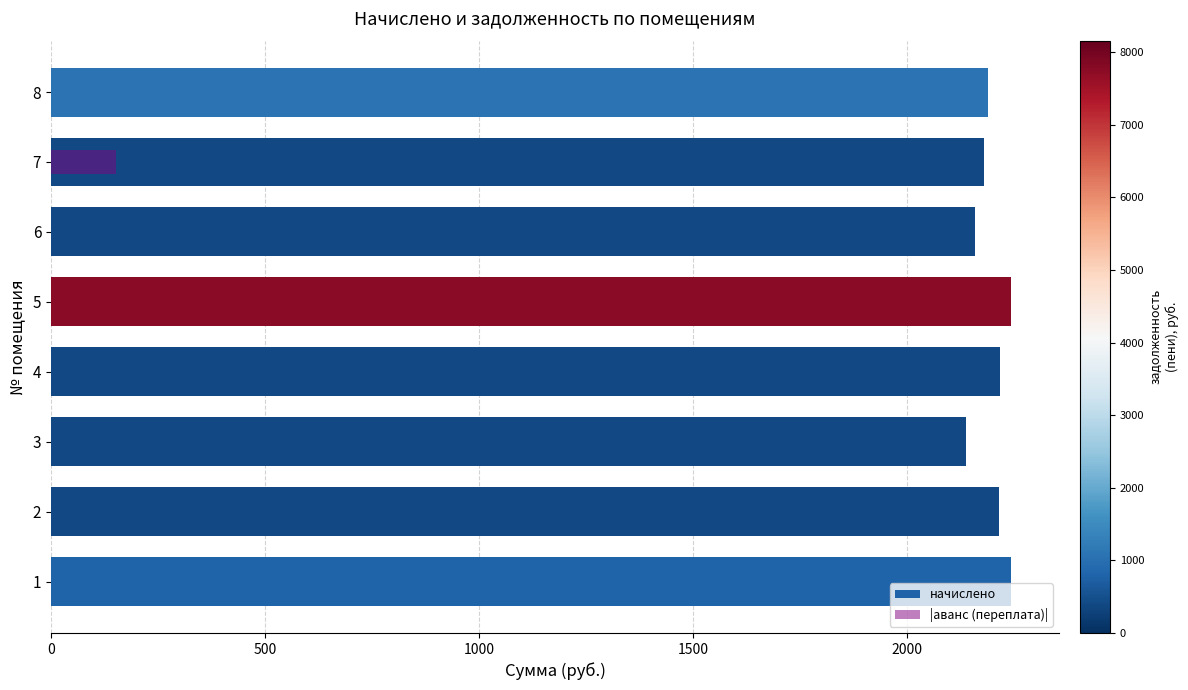

What are all the series names shown in the legend?

начислено, |аванс (переплата)|